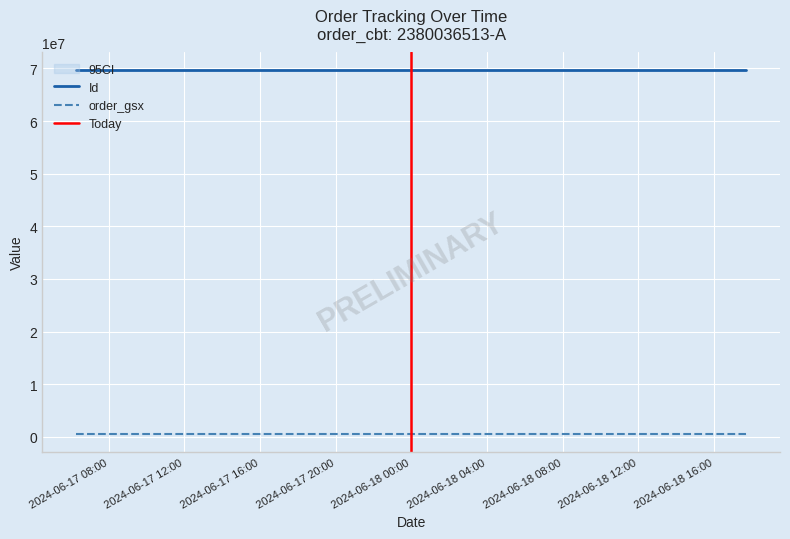

What is the highest value of the Id series?

69623678